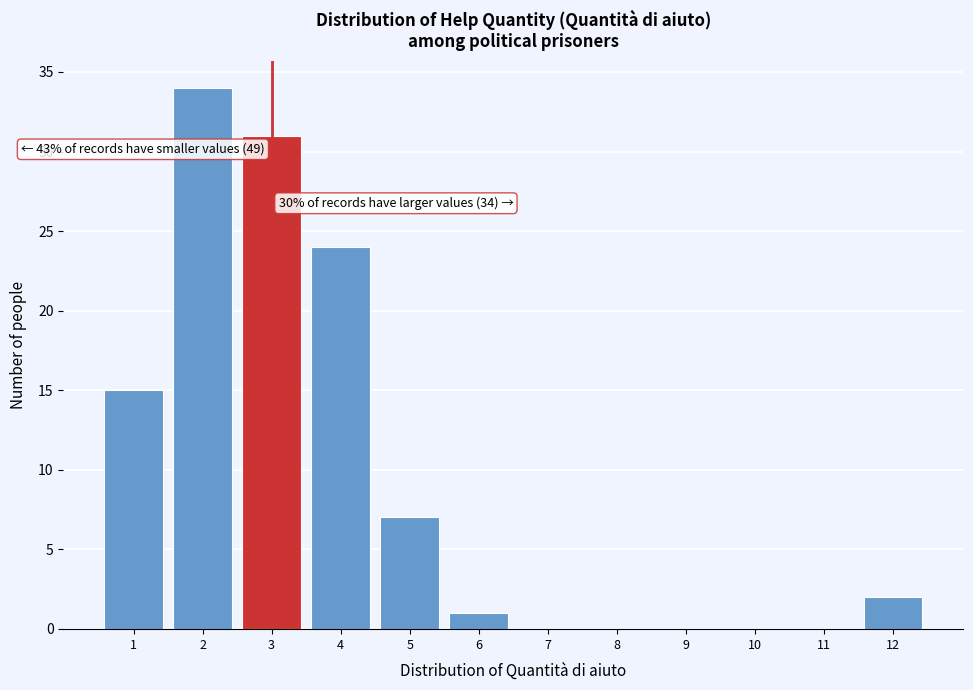

Over which range of the x-axis is the bar tallest?

1.5 to 2.5